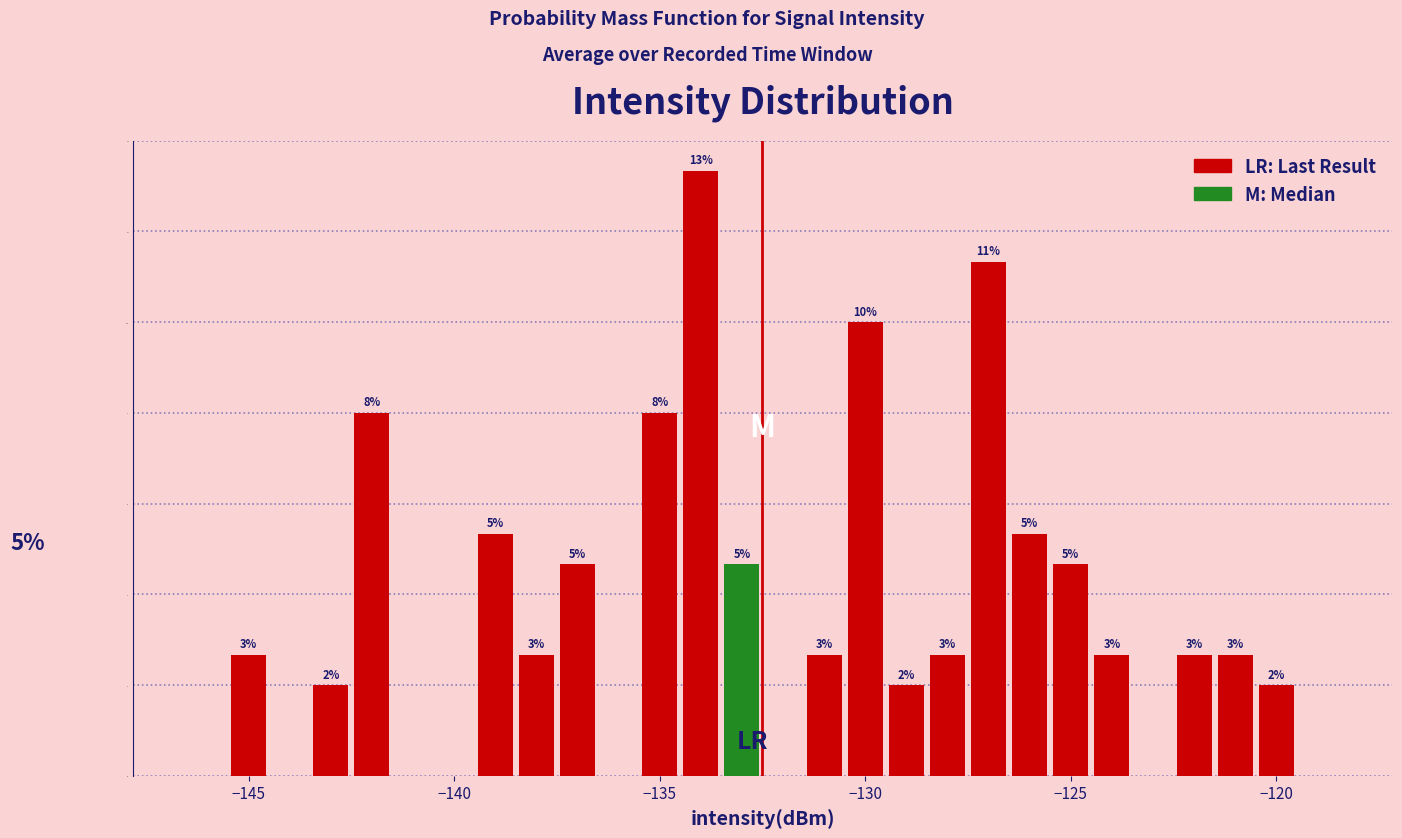

Read against the x-axis, roughly where is the centre of the tallest bar?

-134.0